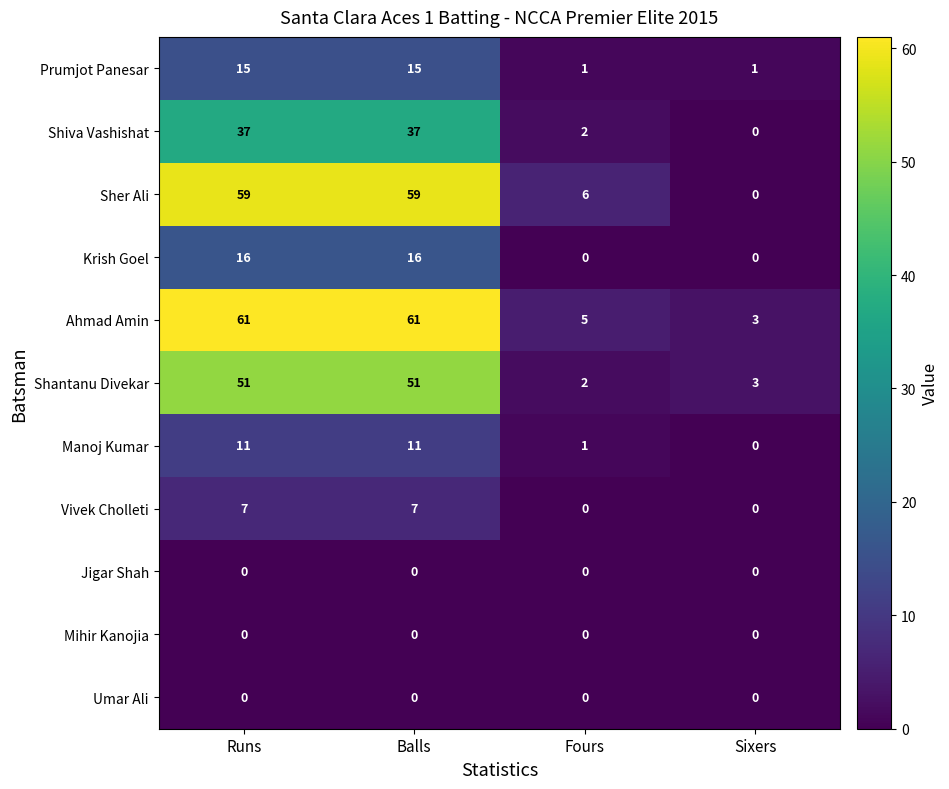

The value of Krish Goel at Fours is 0. True or false?

True